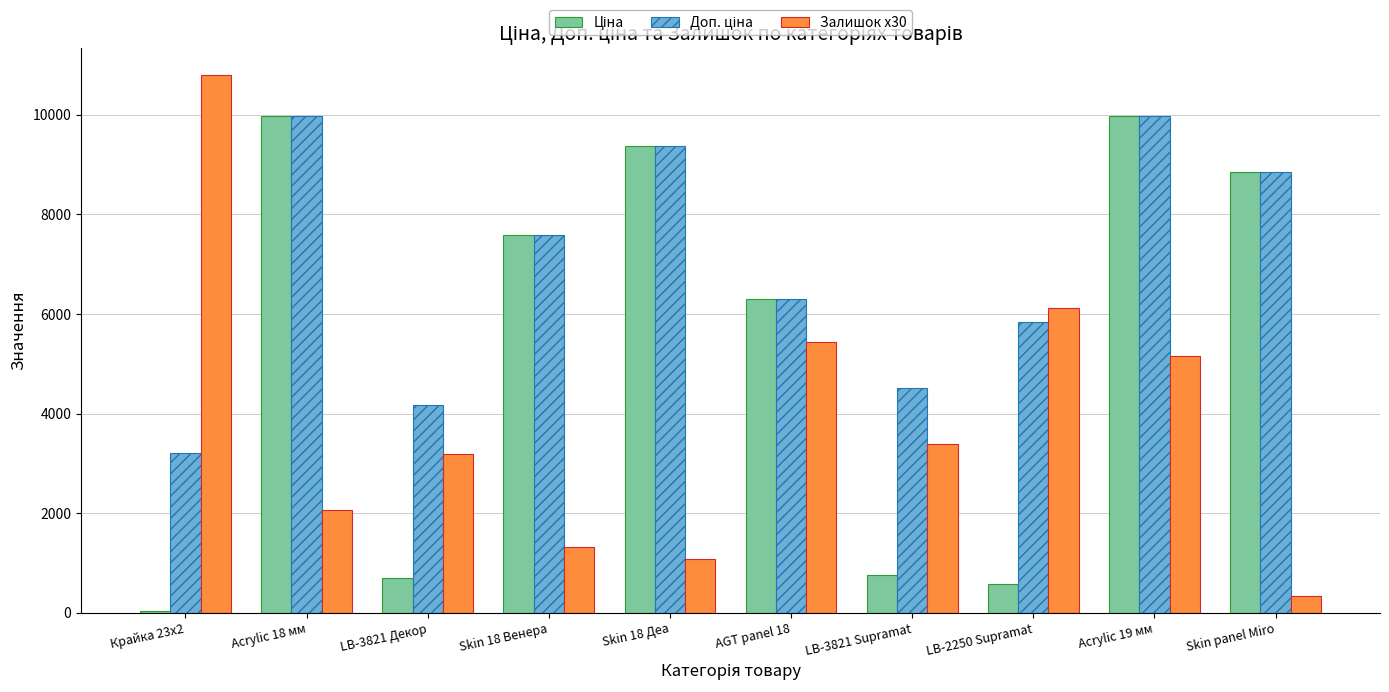

What is the total value across all series at Skin panel Miro?

18043.3